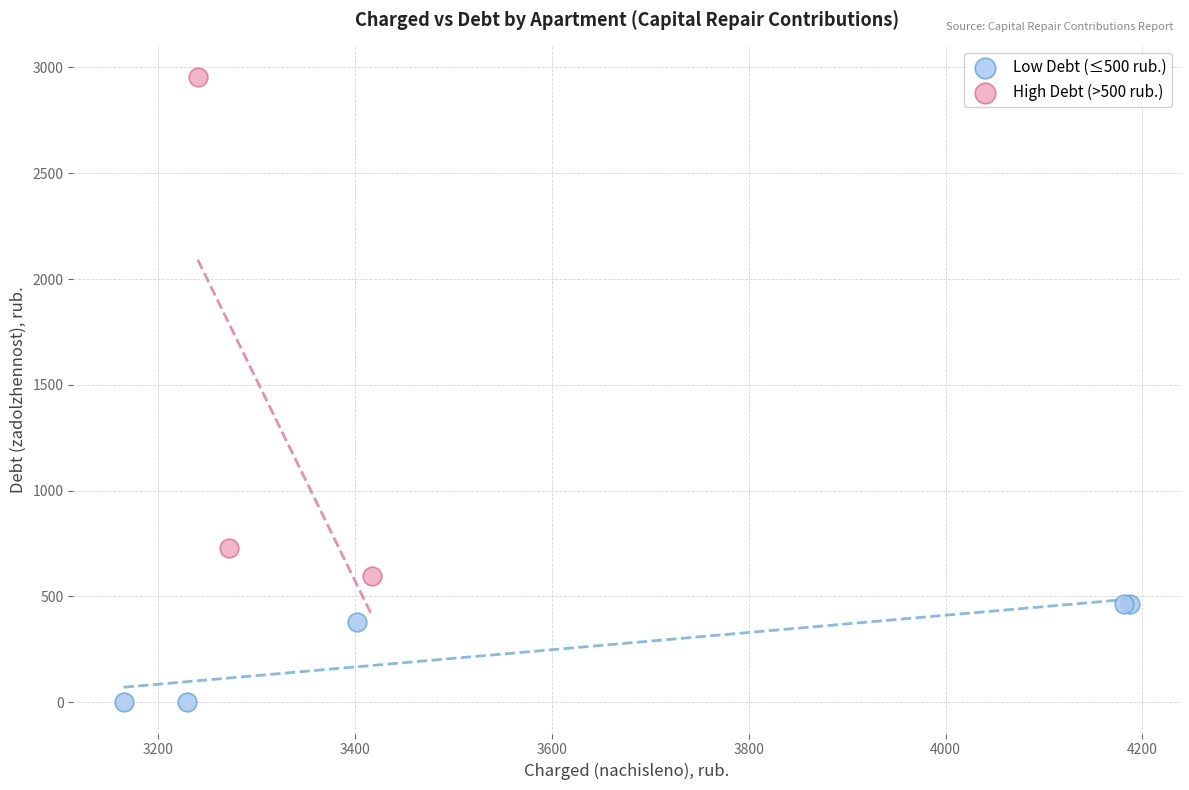

Which series contains the lowest Y value?

Low Debt (≤500 rub.)